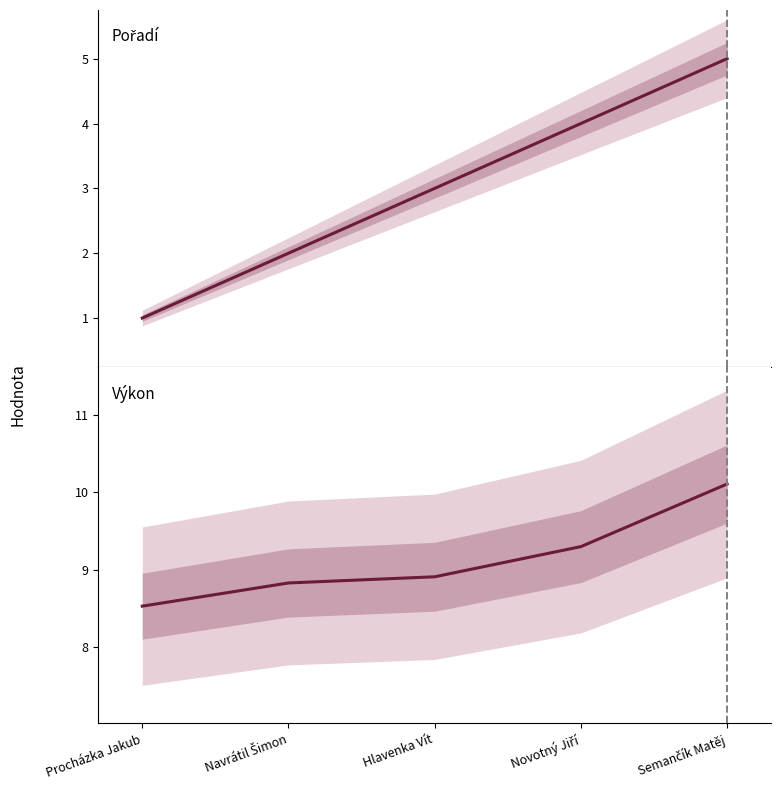

What are all the series names shown in the legend?

Pořadí, Výkon